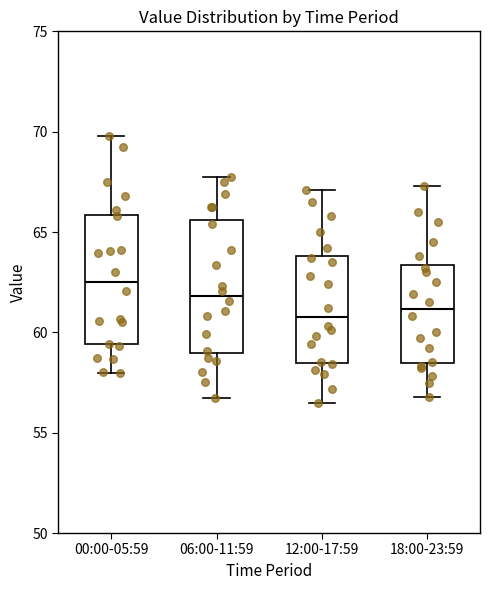

Reading left to right, read every box against the y-axis: the position of its median line, the range the box covers, and the ends of its whiskers. The values are not printed on the chart, so give them approximately, as read against the axis.

00:00-05:59: median 62.5, box 59.5 to 66.0, whiskers 58.0 to 70.0
06:00-11:59: median 62.0, box 59.0 to 65.5, whiskers 56.5 to 67.5
12:00-17:59: median 61.0, box 58.5 to 64.0, whiskers 56.5 to 67.0
18:00-23:59: median 61.0, box 58.5 to 63.5, whiskers 57.0 to 67.5